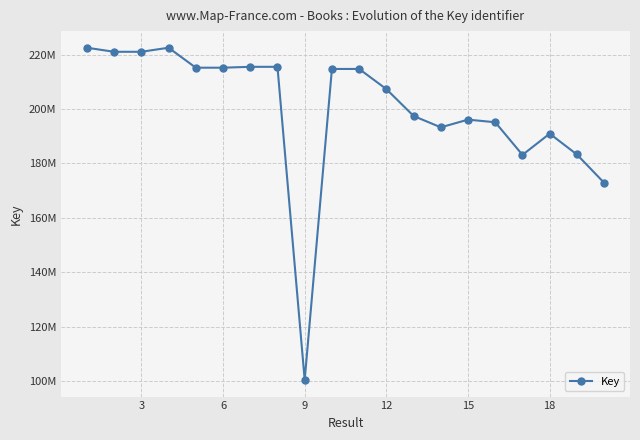

What is the average value?

199864689